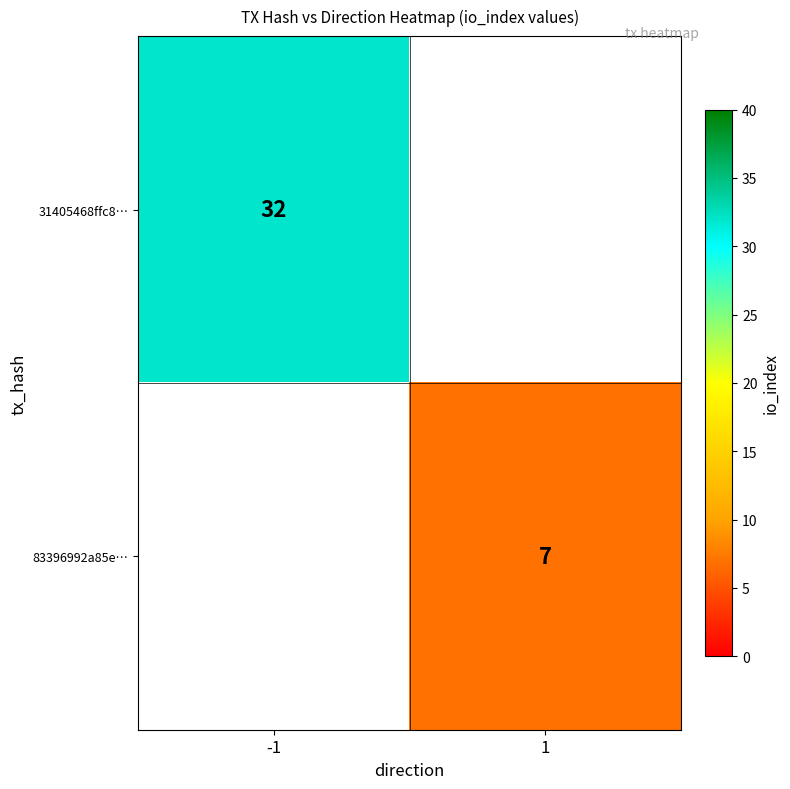

True or false: 31405468ffc8… has a value of 32 at -1.

True